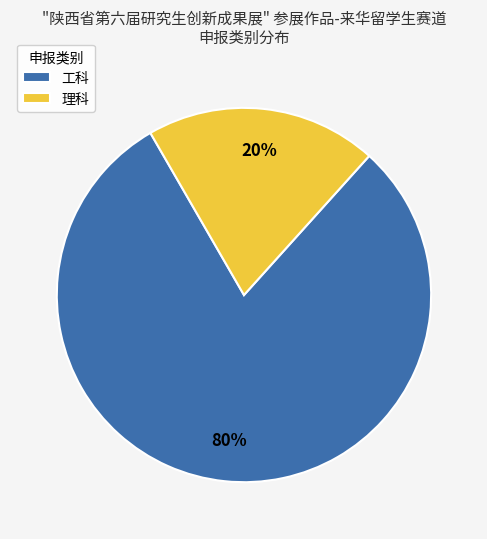

Rank the categories by value from highest to lowest.

工科, 理科